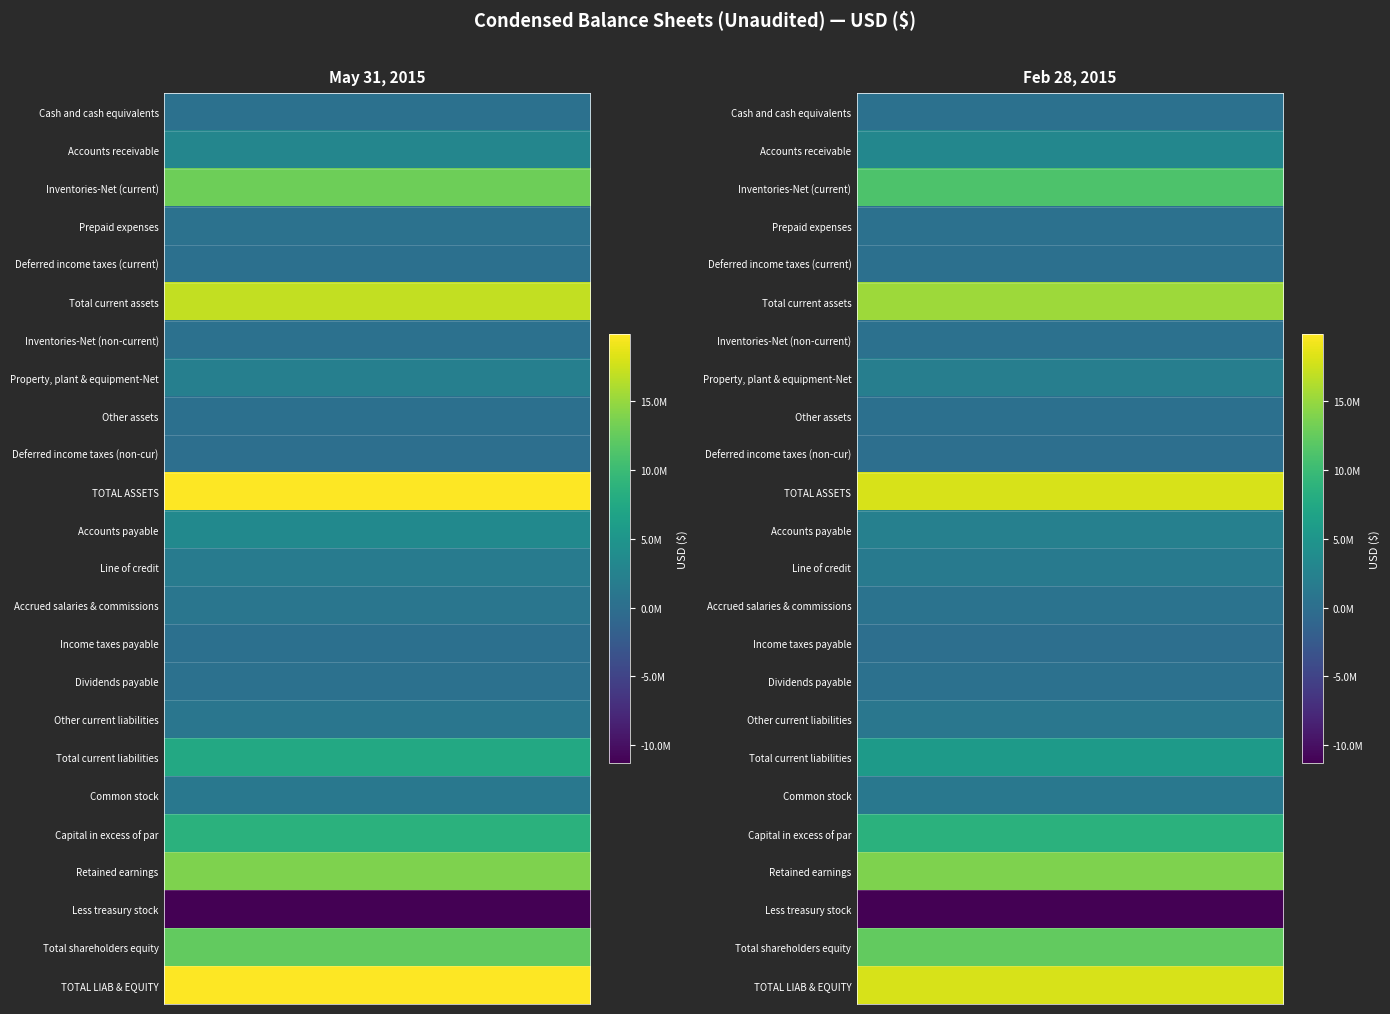

Is the value of Other current liabilities at 1 greater than the value of Less treasury stock at 1?

Yes